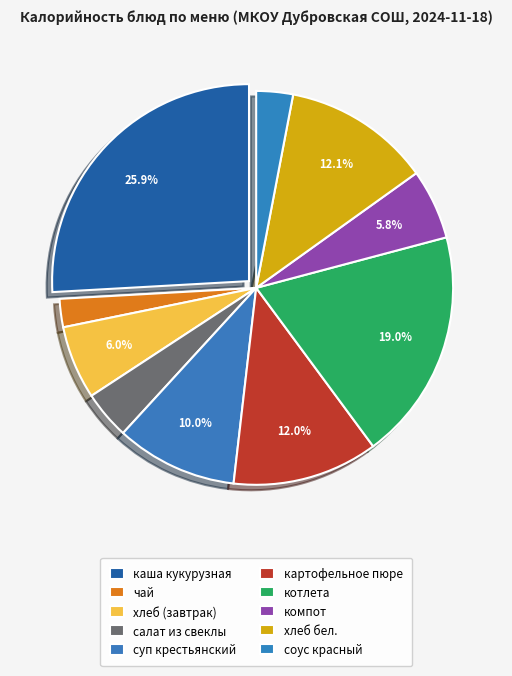

True or false: каша кукурузная accounts for 26% of the total.

True